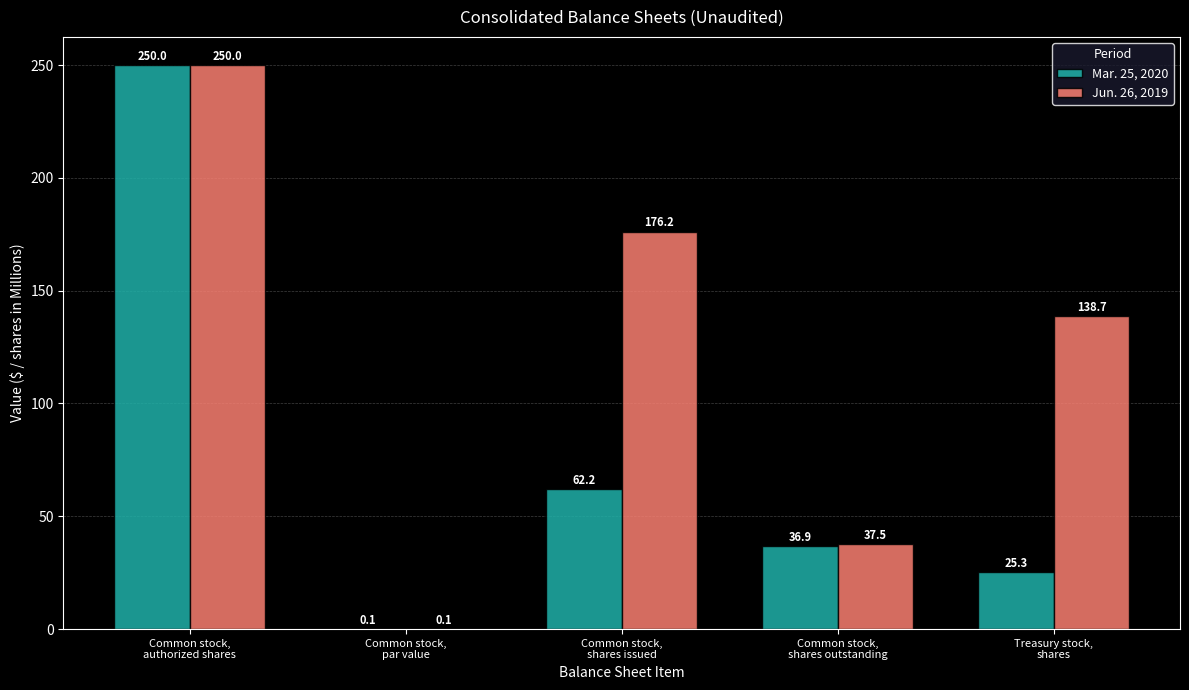

Reading right to left, transcribe all the data shown in this chart.

Mar. 25, 2020: Treasury stock,
shares=25.3	Common stock,
shares outstanding=36.9	Common stock,
shares issued=62.2	Common stock,
par value=0.1	Common stock,
authorized shares=250.0
Jun. 26, 2019: Treasury stock,
shares=138.7	Common stock,
shares outstanding=37.5	Common stock,
shares issued=176.2	Common stock,
par value=0.1	Common stock,
authorized shares=250.0